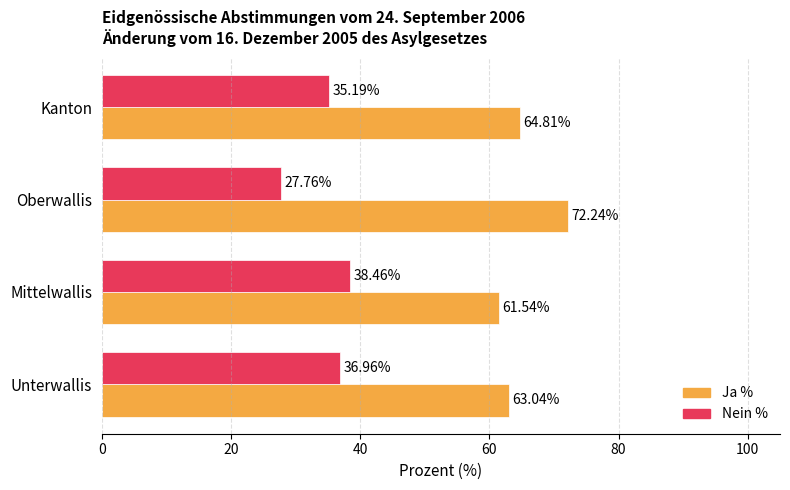

At how many categories does at least one series exceed 34?

4